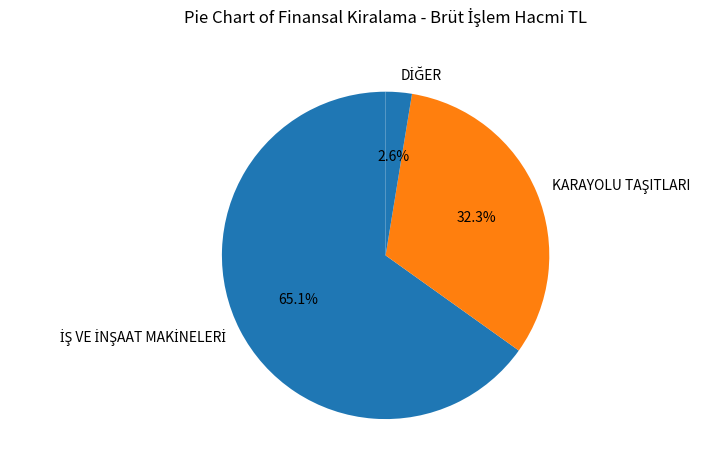

Is there any slice that represents more than half of the pie?

Yes